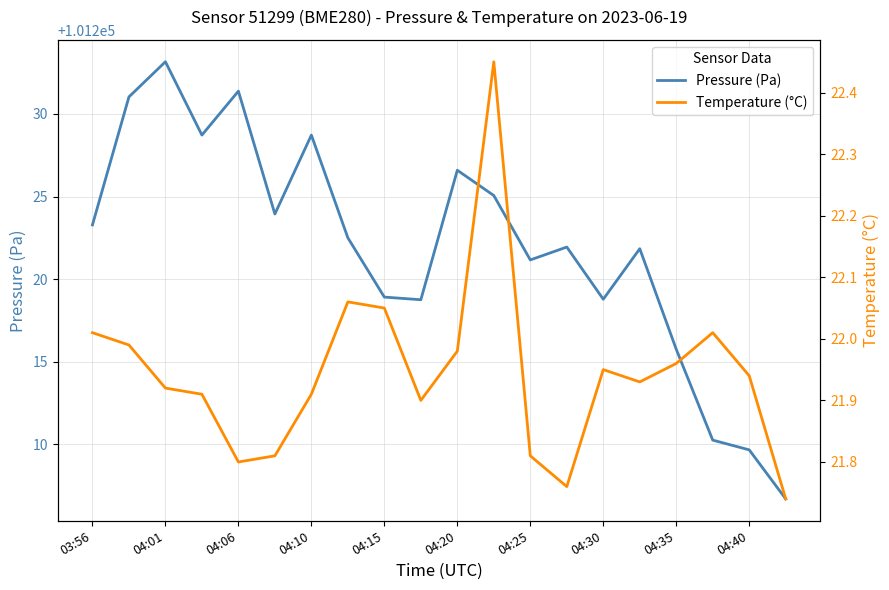

What are all the series names shown in the legend?

Pressure (Pa), Temperature (°C)